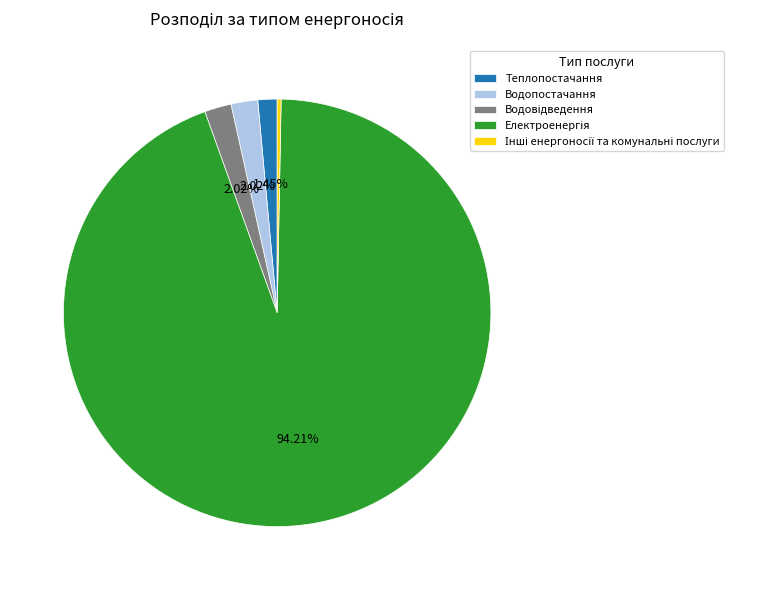

What percentage is the Водопостачання slice, to the nearest percent?

2%